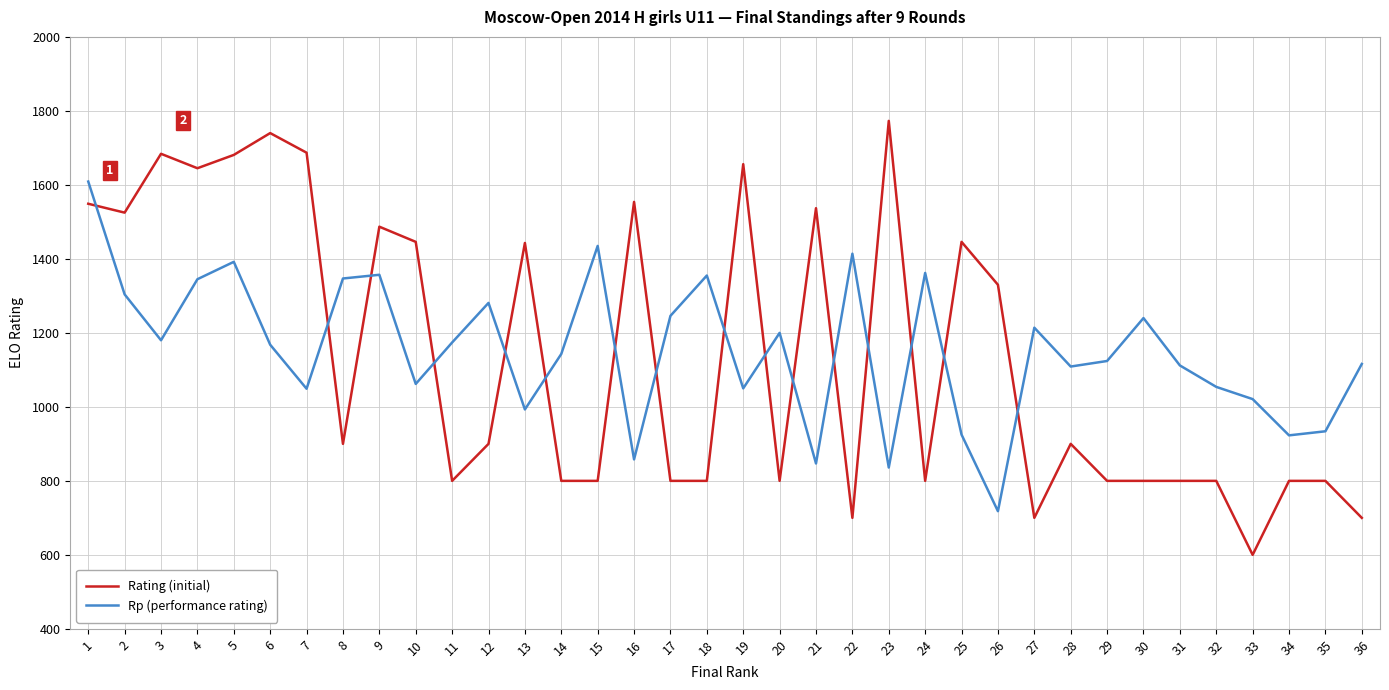

What is the sum of all Rating (initial) values?

40983